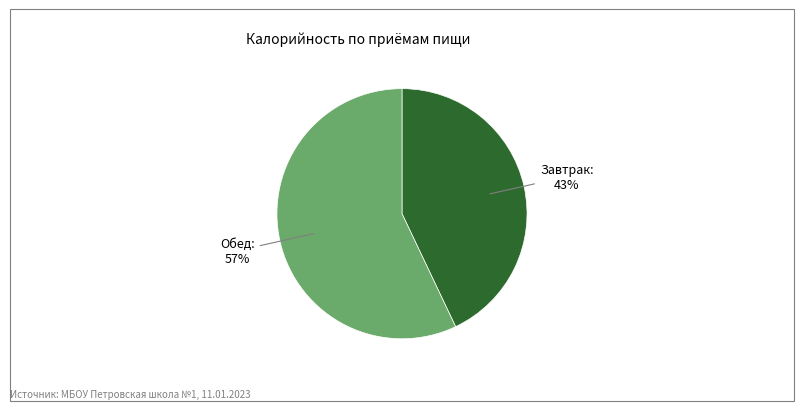

To the nearest percent, what is the difference between the largest and smallest slice percentages?

14%